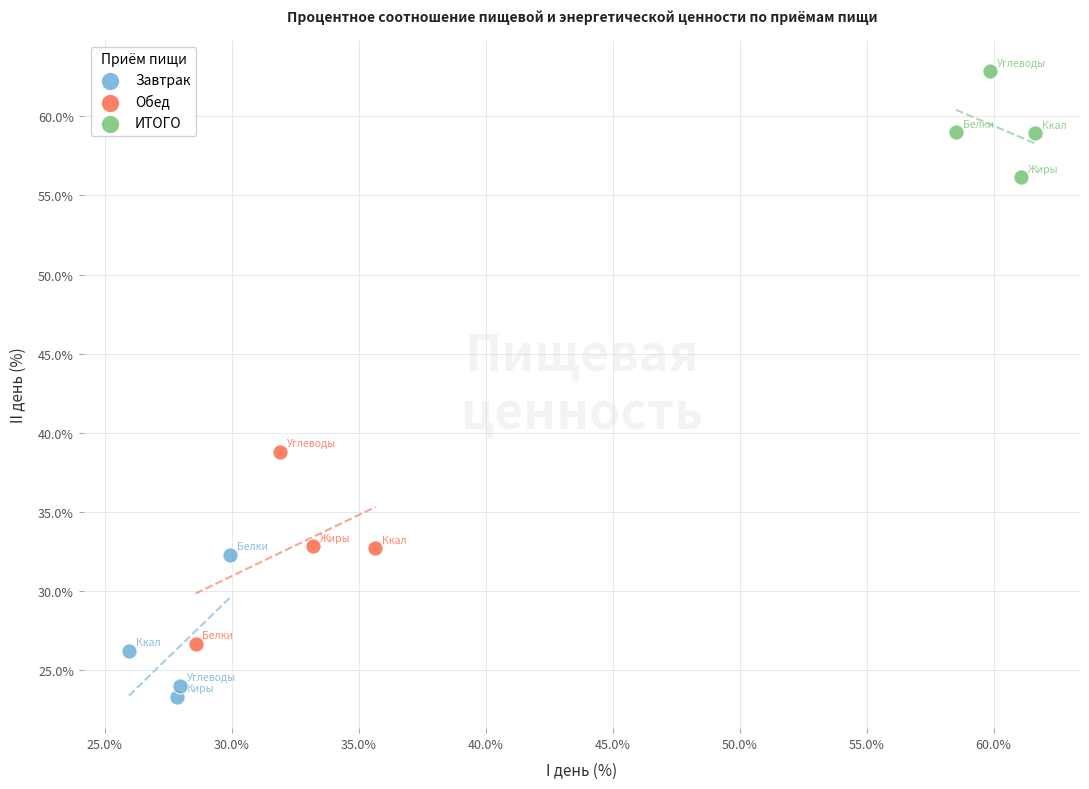

What are all the series names shown in the legend?

Завтрак, Обед, ИТОГО